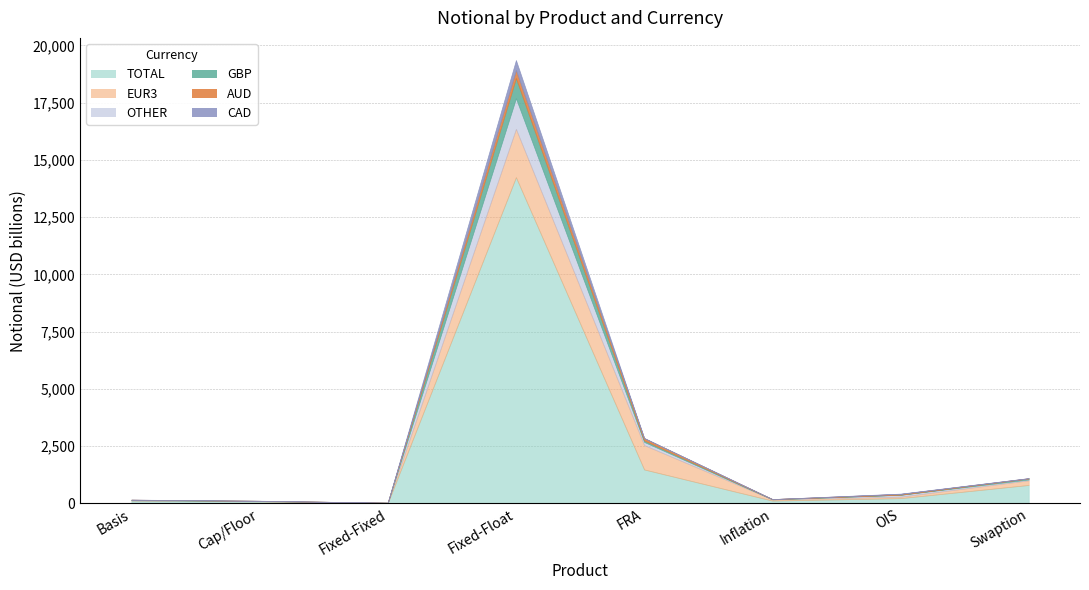

True or false: GBP and TOTAL cross at least once.

False